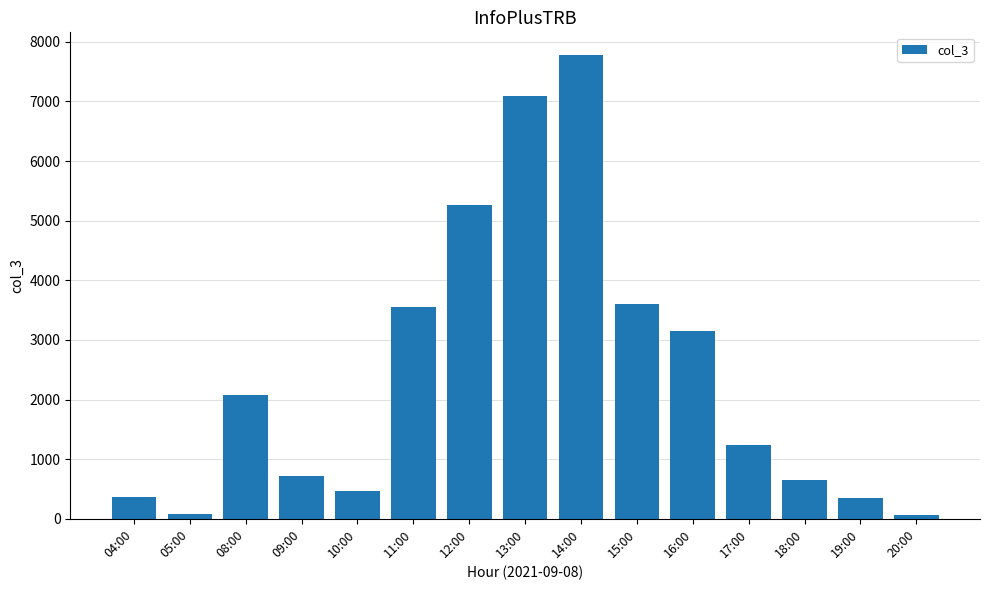

What is the smallest value displayed?

66